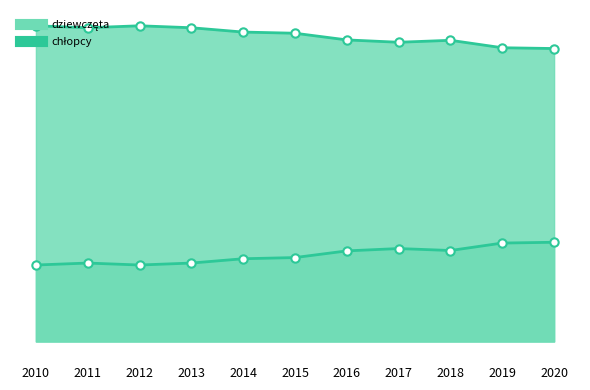

What is the minimum value shown in the chart?

19.5